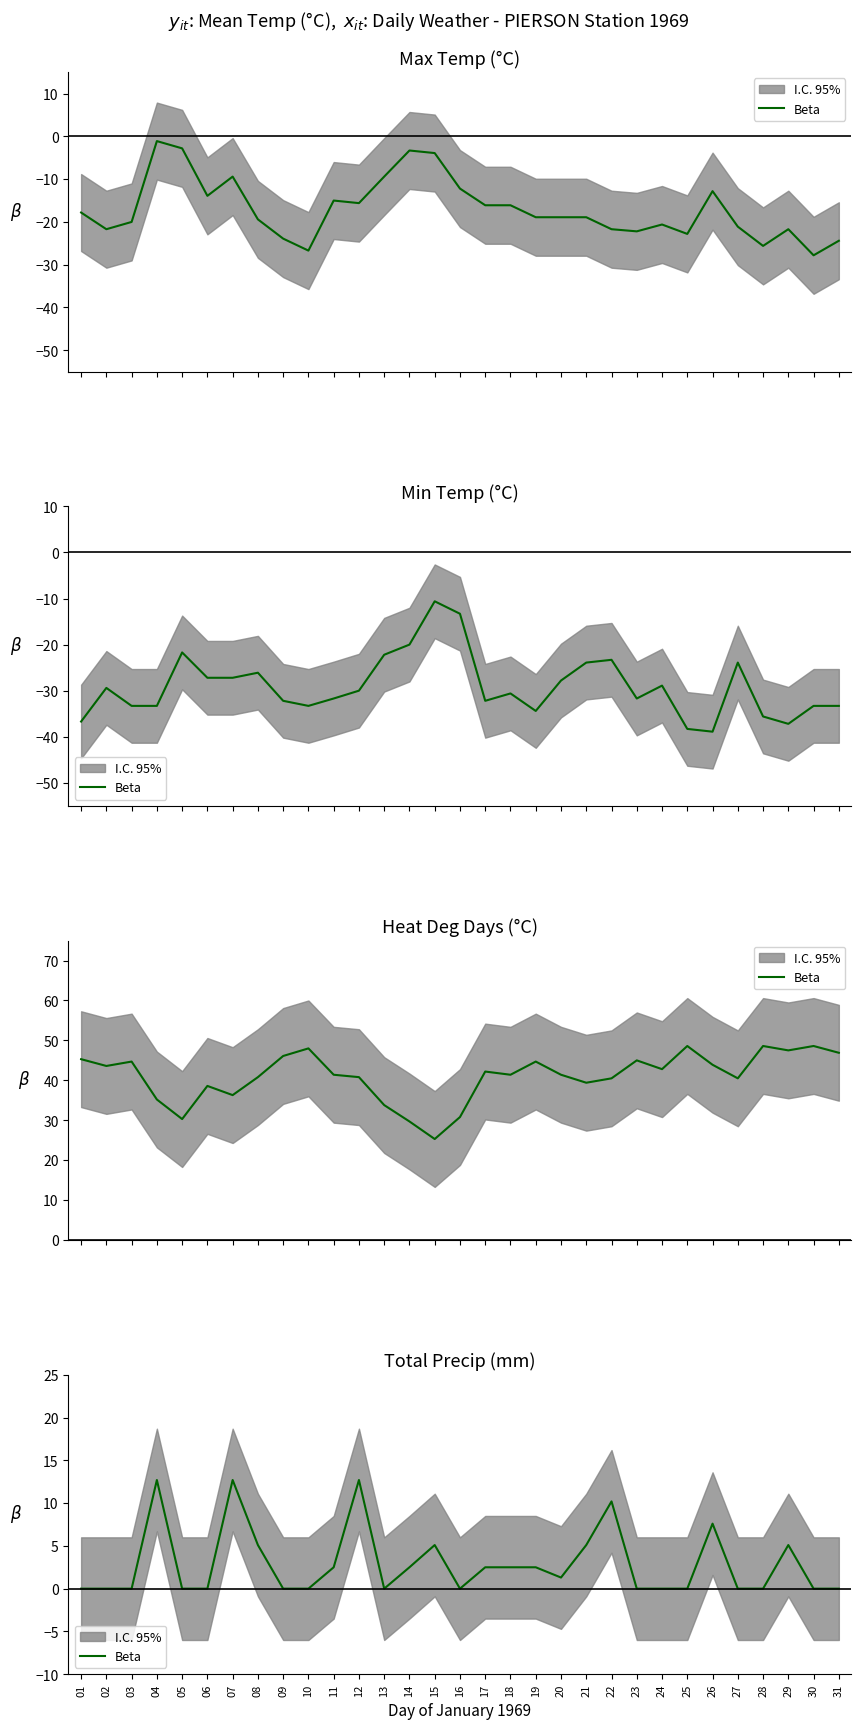

What is the difference between the second highest and minimum values?

12.7